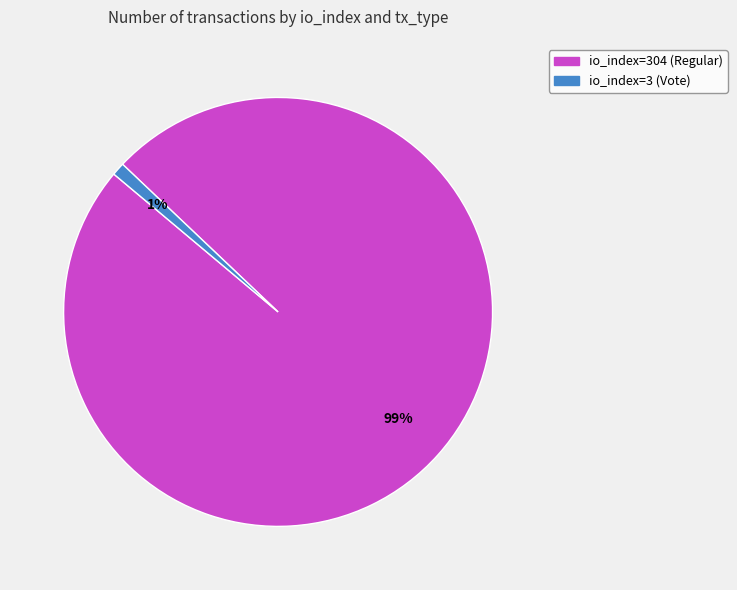

What is the largest slice in the pie chart?

io_index=304 (Regular)